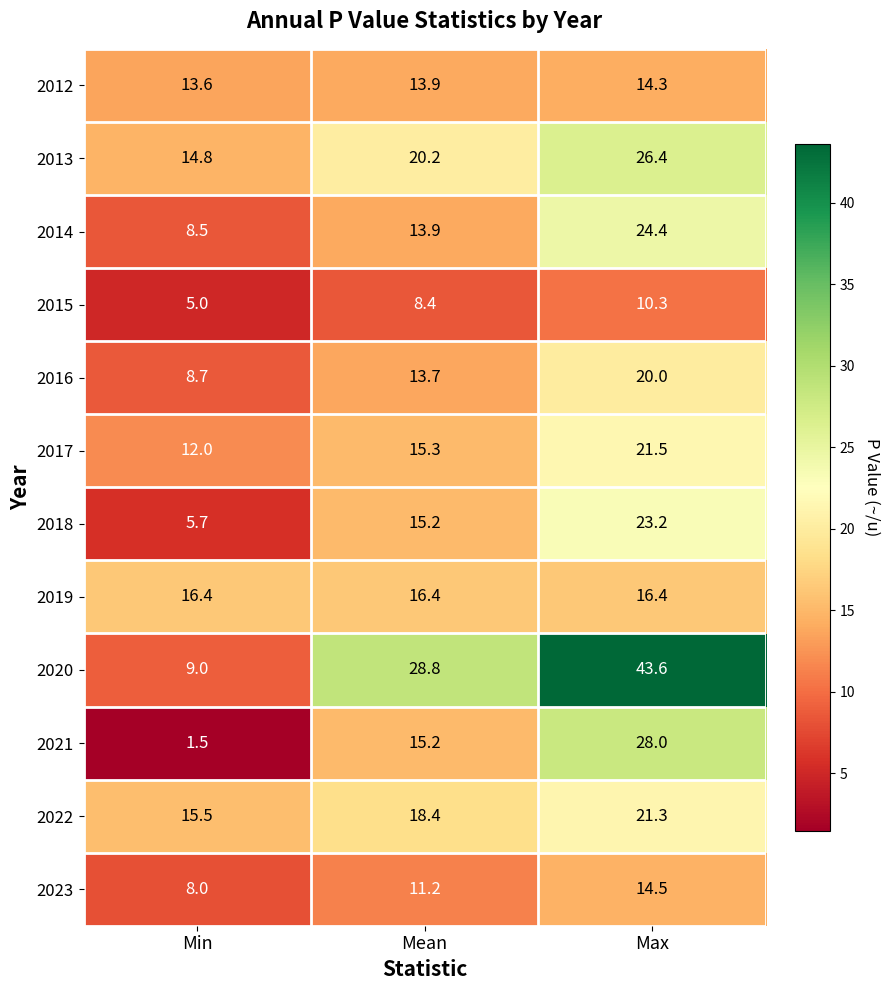

The 2022 series shows 15.5 at Min. True or false?

True